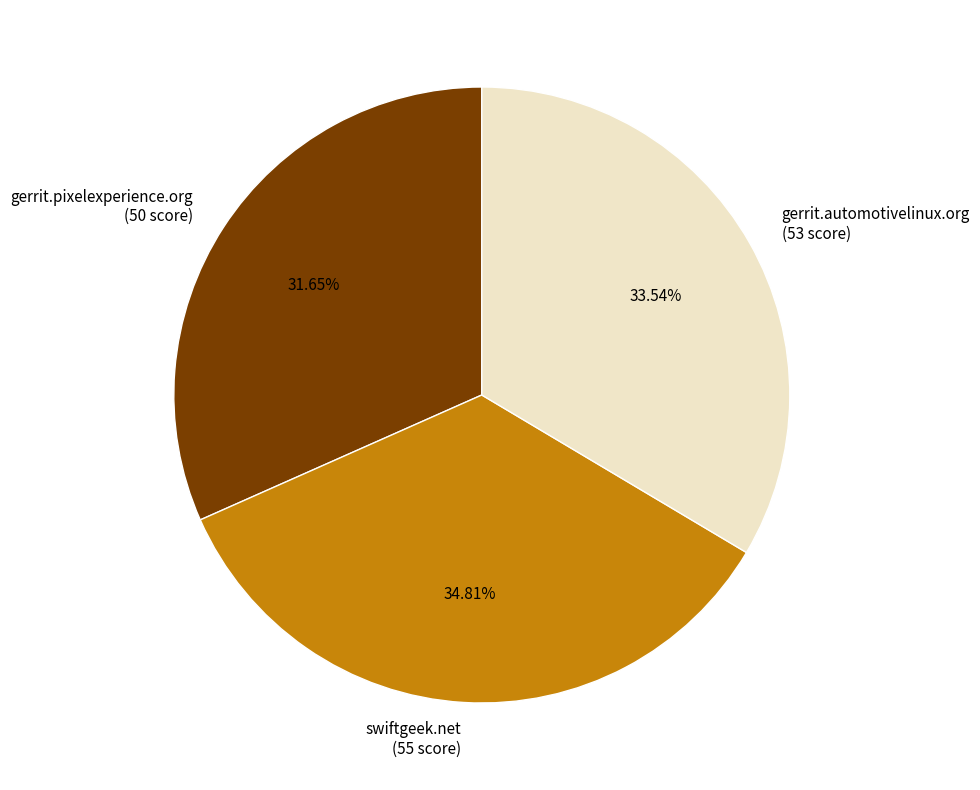

To the nearest percent, what portion does gerrit.pixelexperience.org represent?

32%